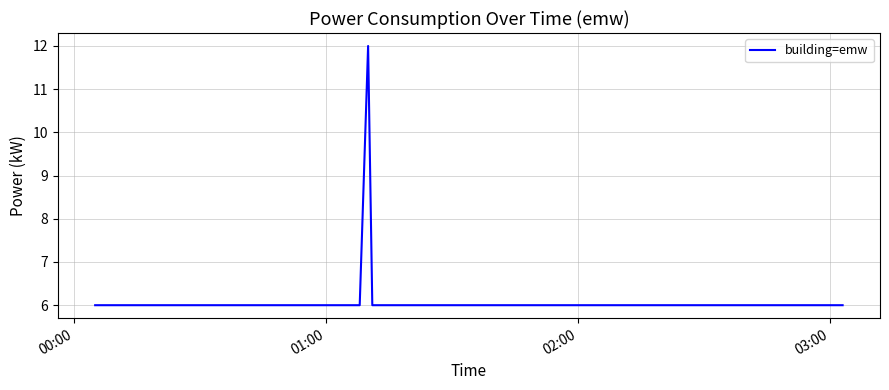

What is the greatest value displayed?

12